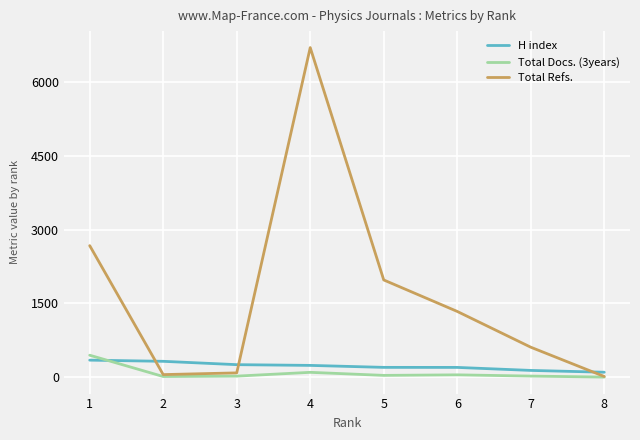

The value of H index at 3 is 255. True or false?

True